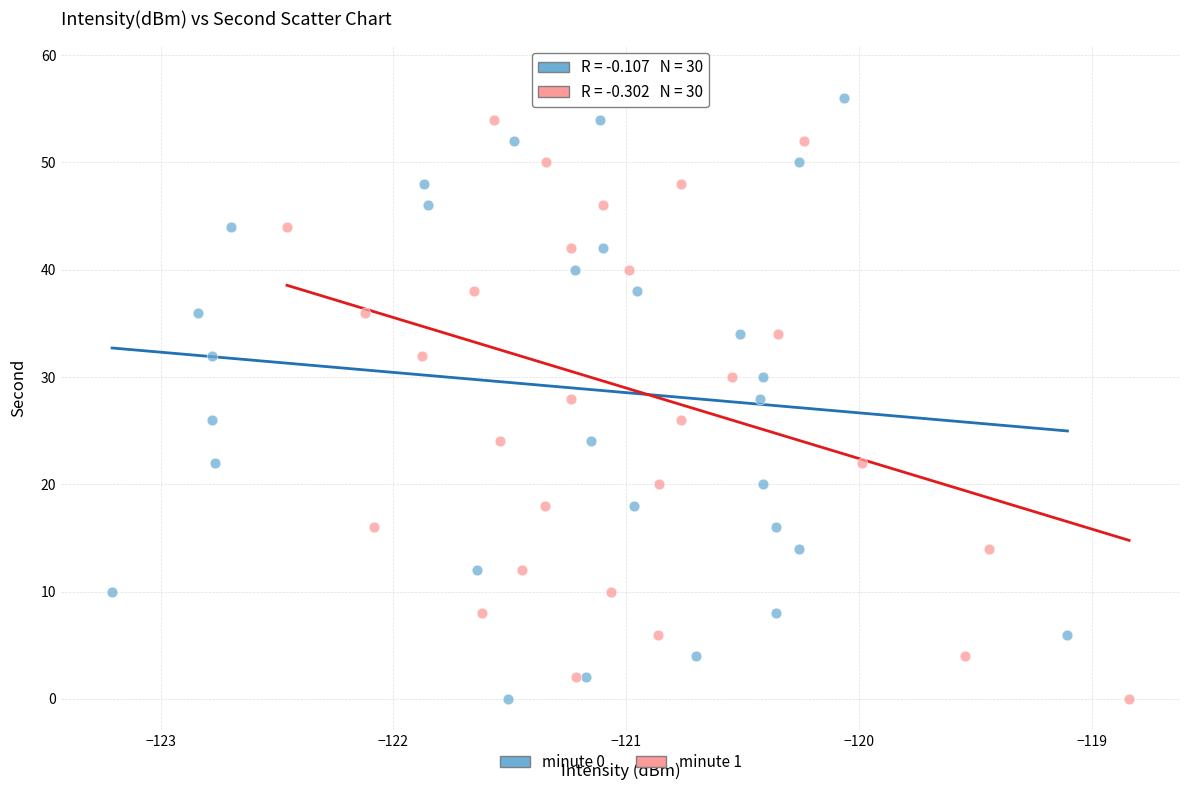

What are all the series names shown in the legend?

minute 0, minute 1